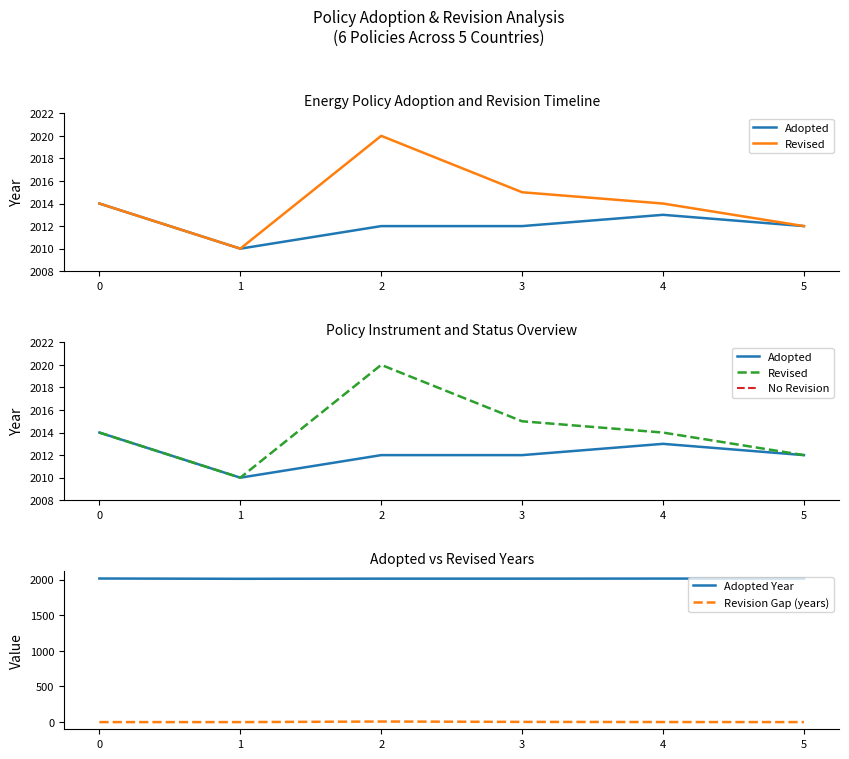

What is the total value across all series at 5?

8048.0